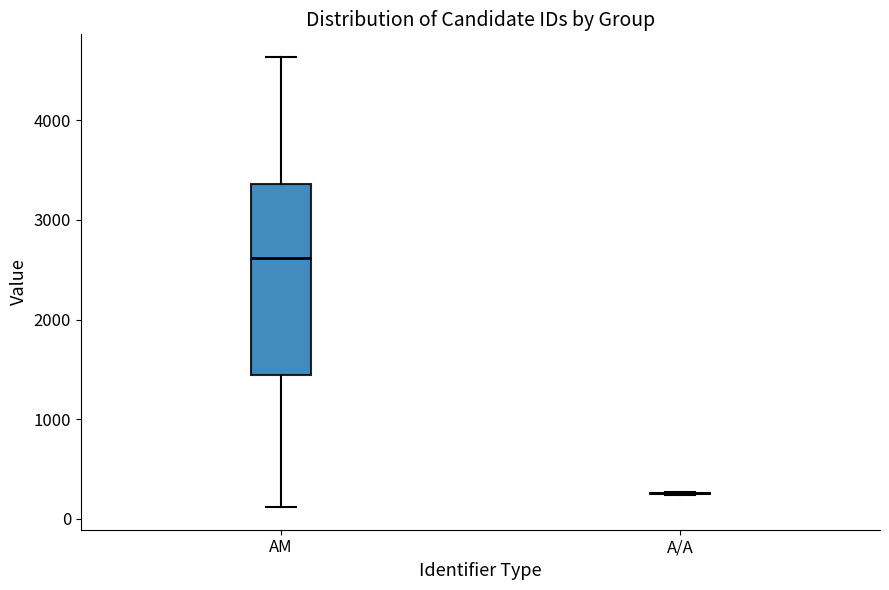

Reading left to right, read every box against the y-axis: the position of its median line, the range the box covers, and the ends of its whiskers. The values are not printed on the chart, so give them approximately, as read against the axis.

ΑΜ: median 2600, box 1400 to 3400, whiskers 100 to 4600
Α/Α: box collapsed to a line at 300, whiskers 200 to 300